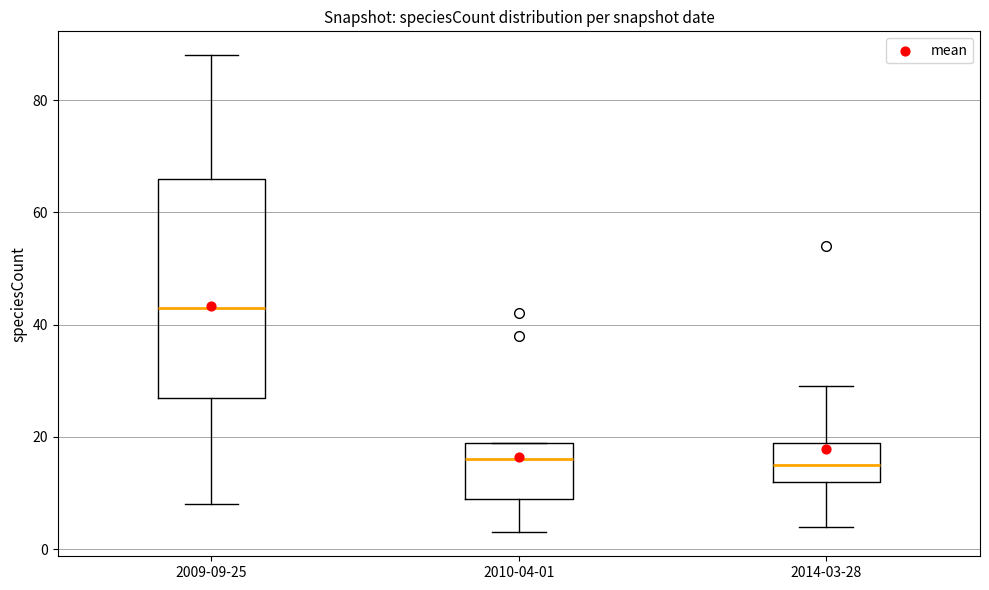

Reading left to right, transcribe this box plot: for each box, give where its median line is, the range the box spans, and where its two whiskers end, as read against the y-axis. The values are not printed on the chart, so give them approximately, as read against the axis.

2009-09-25: median 44, box 28 to 66, whiskers 8 to 88
2010-04-01: median 16, box 10 to 20, whiskers 4 to 20
2014-03-28: median 16, box 12 to 20, whiskers 4 to 30